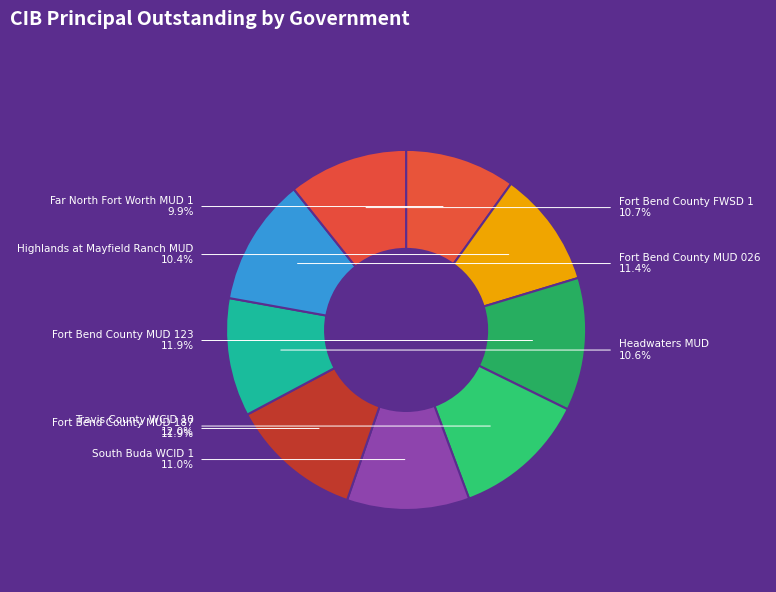

Which category has the biggest portion of the pie?

Travis County WCID 10